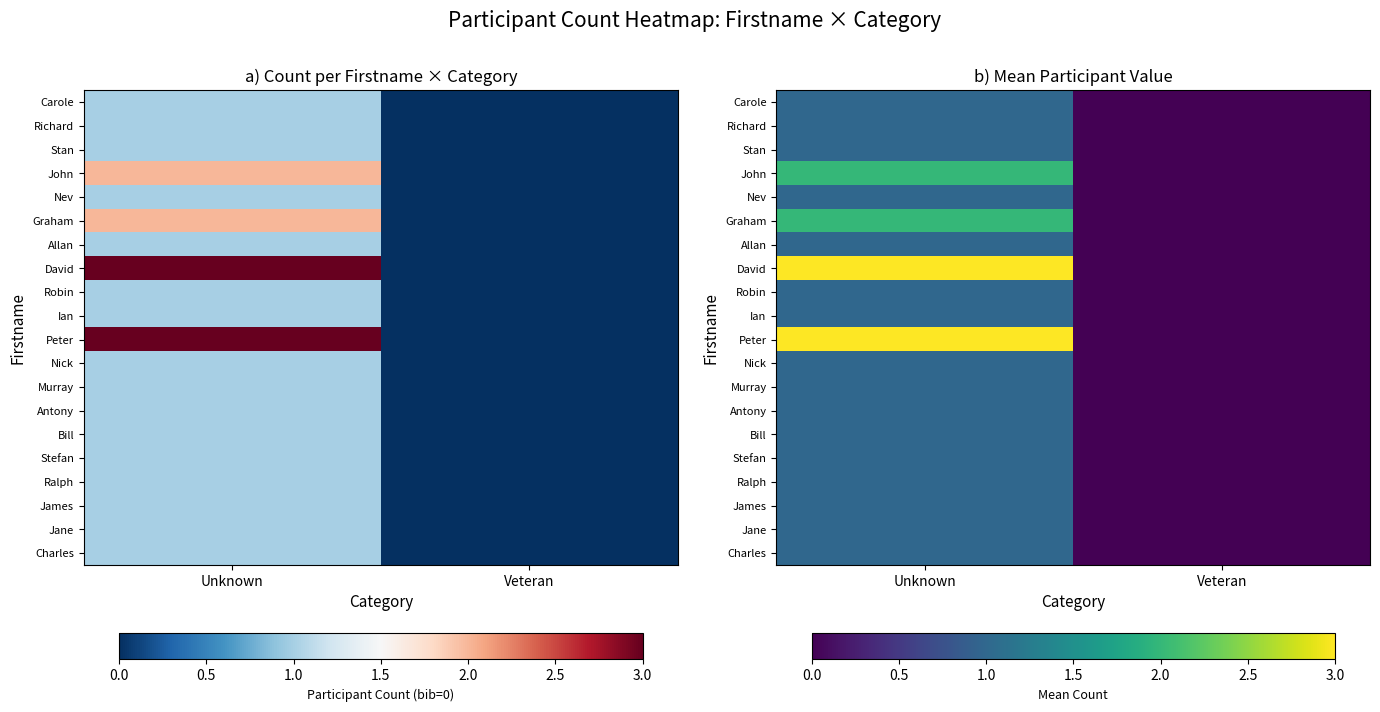

At how many categories does at least one series exceed 0?

1